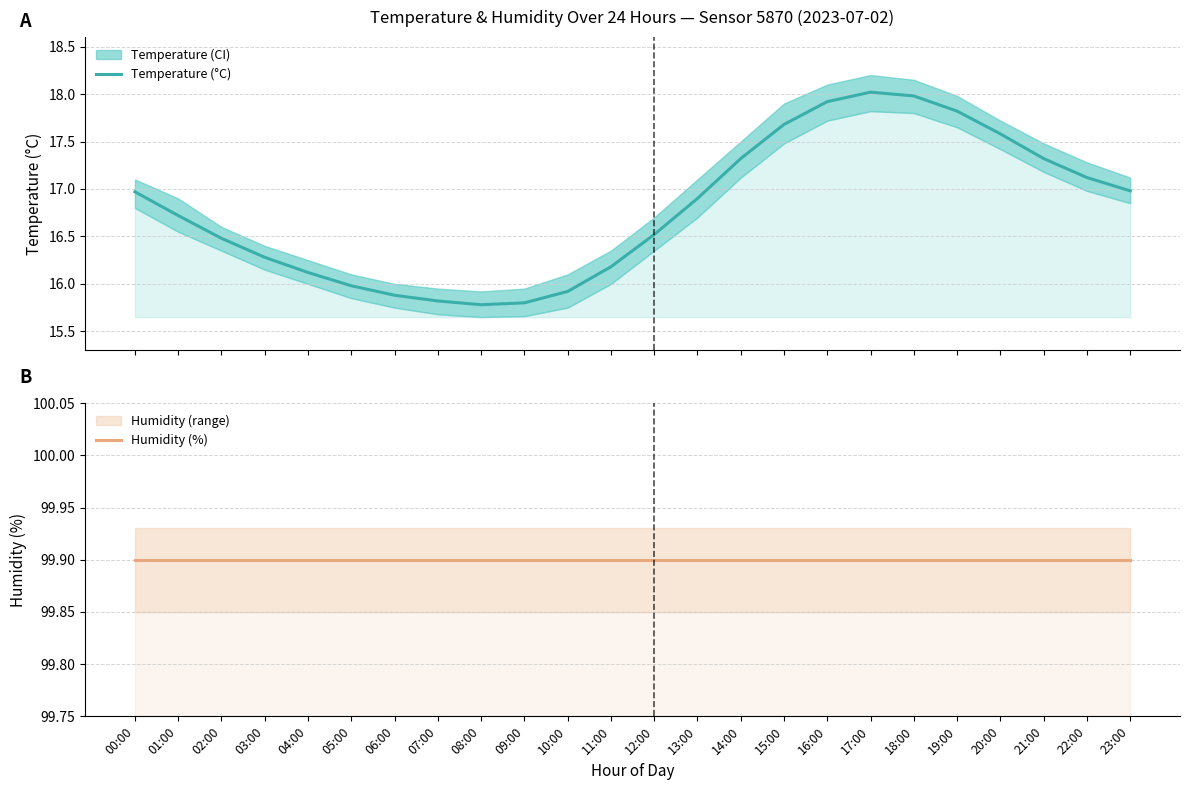

True or false: Humidity (%) has more than 1 interior local peaks.

False